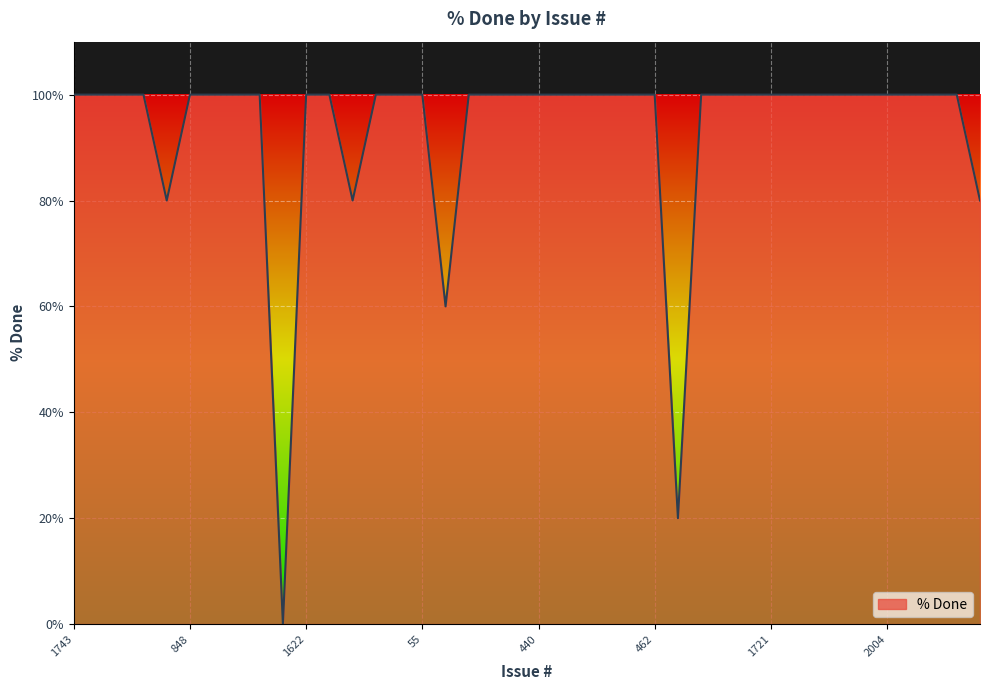

Reading left to right, transcribe all the data shown in this chart.

100	100	100	100	80	100	100	100	100	0	100	100	80	100	100	100	60	100	100	100	100	100	100	100	100	100	20	100	100	100	100	100	100	100	100	100	100	100	100	80